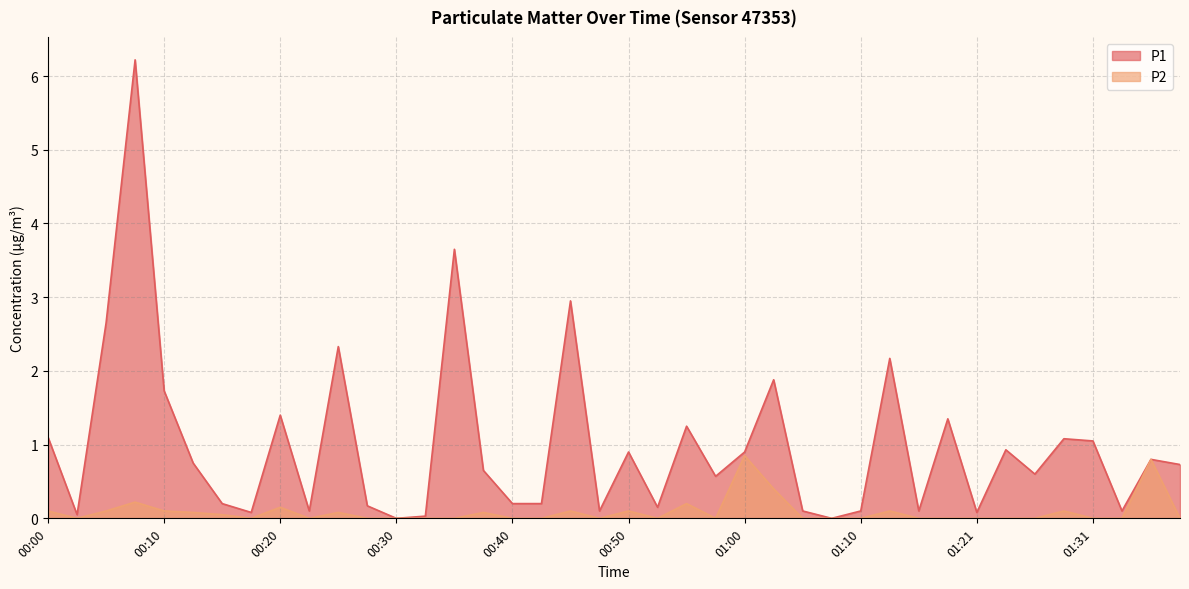

Which category has the highest value in the P1 series?

00:08